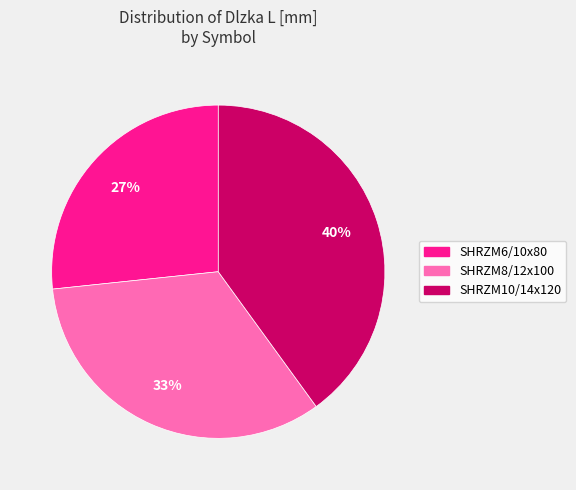

To the nearest percent, what is the difference between the SHRZM6/10x80 and SHRZM10/14x120 slice percentages?

13%